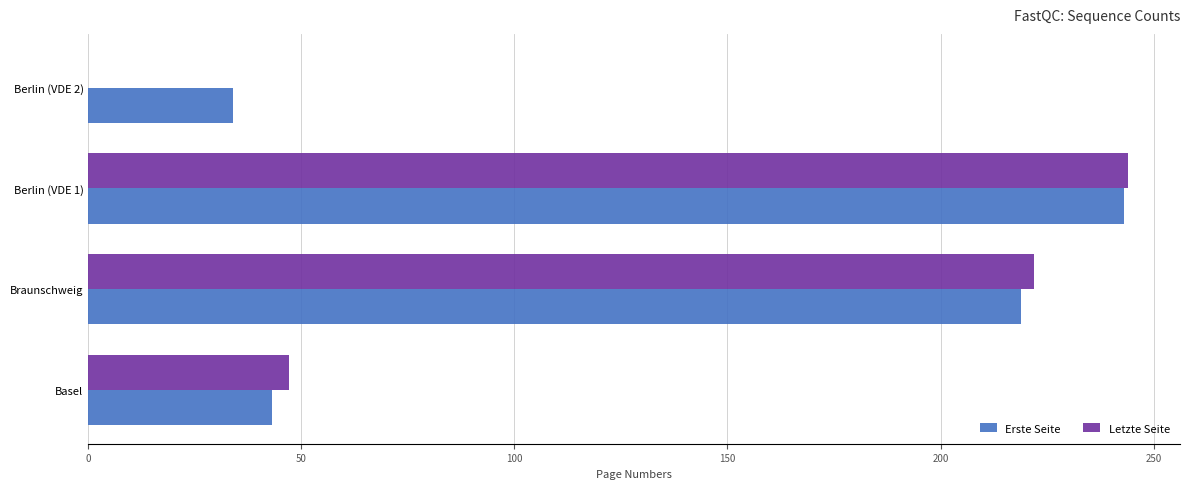

At which label is Erste Seite closest to 138?

Braunschweig